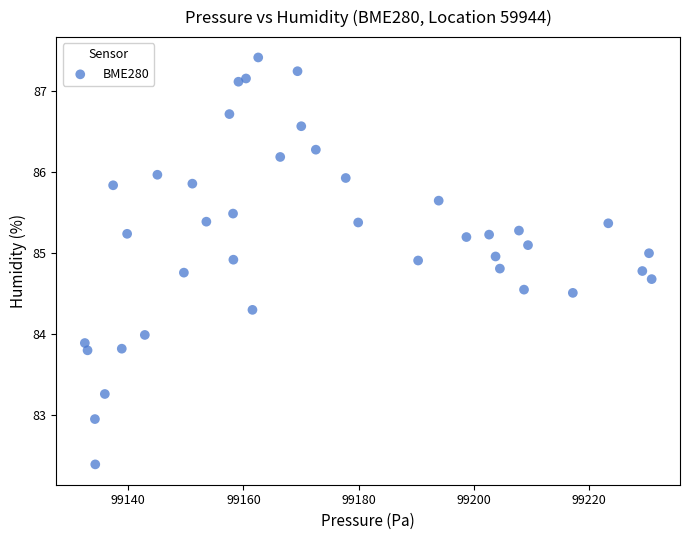

What is the range of Y values (max minus min)?

5.0